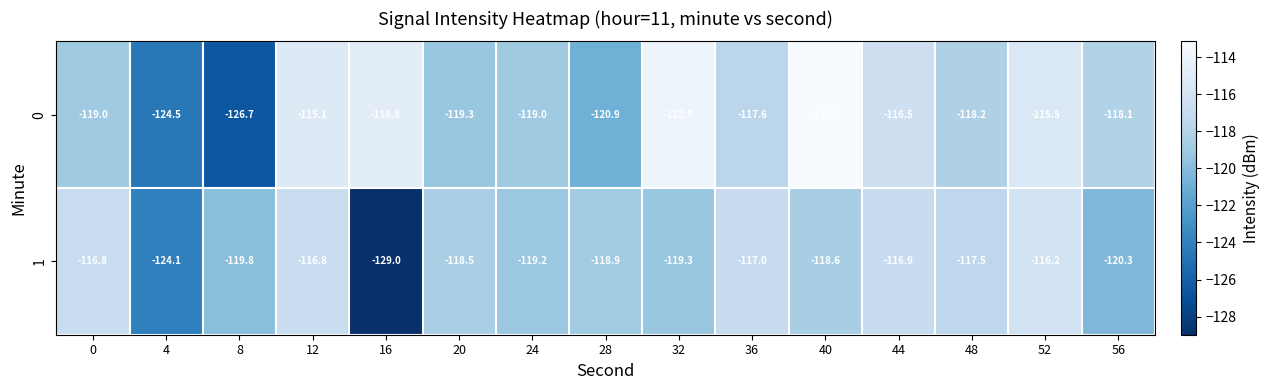

What is the difference between the highest and lowest values at 36?

0.6